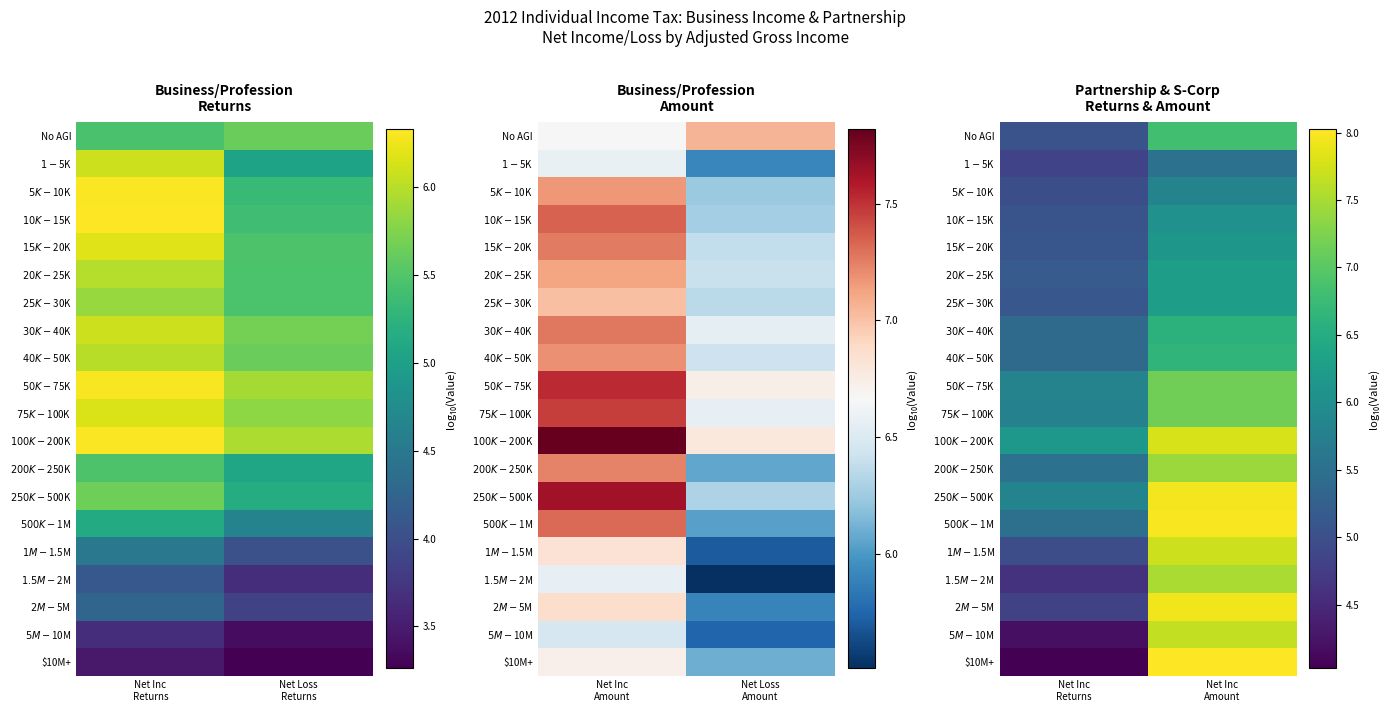

What is the sum of the $5K-$10K values at Net Inc Amount and Net Inc Returns?

10.8